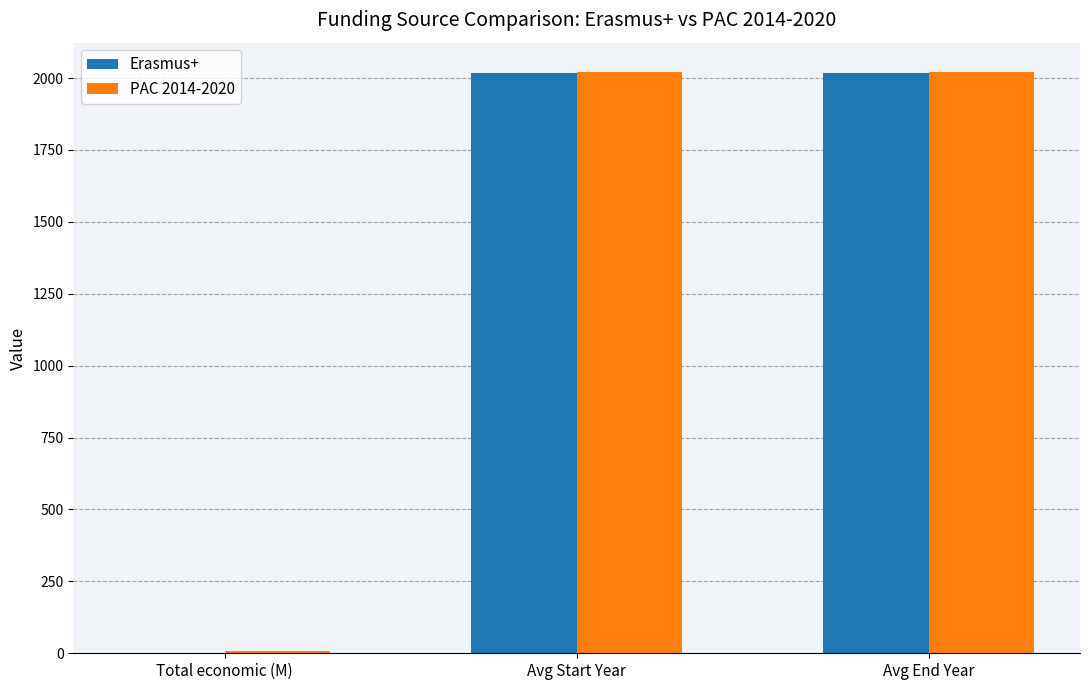

Is it true that PAC 2014-2020 equals 3442.0 at Avg Start Year?

False